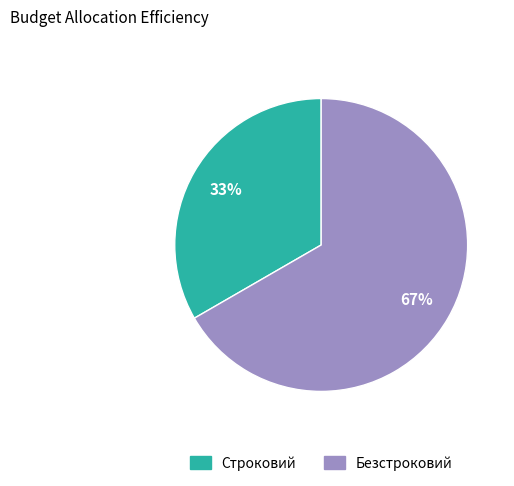

To the nearest percent, what is the average slice percentage?

50%